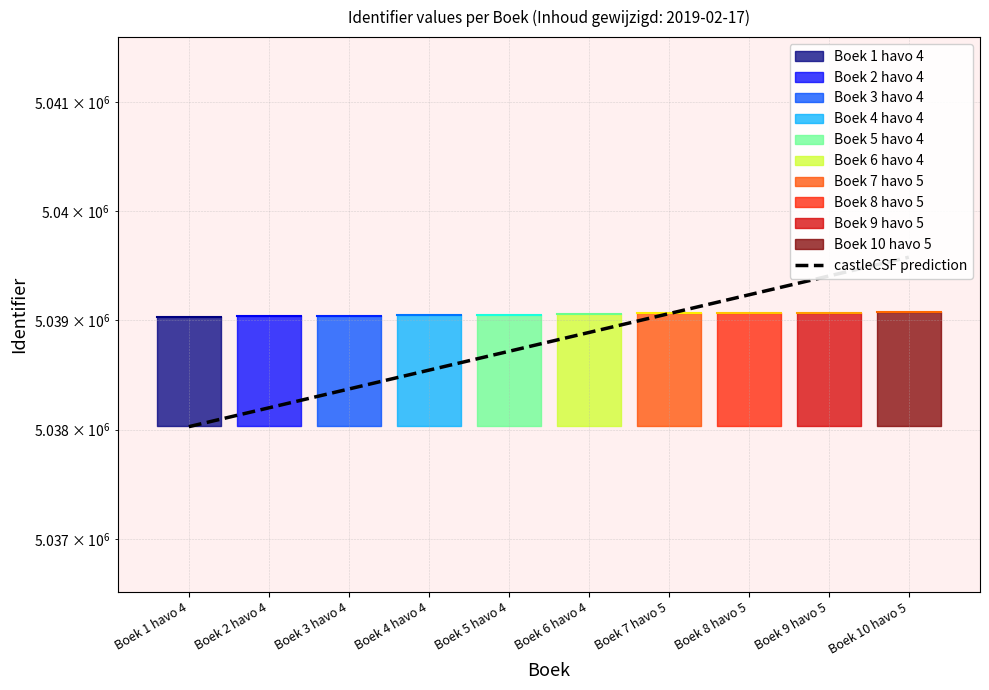

The chart shows a value of 5038889.3 at Boek 6 havo 4. True or false?

True